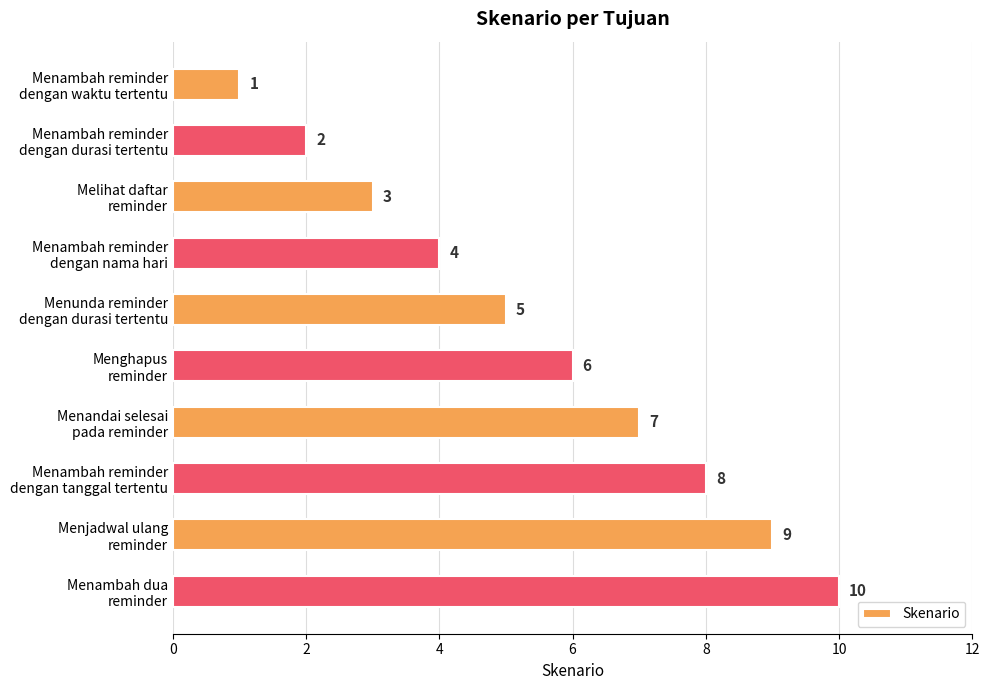

What is the difference between the maximum and minimum values?

9